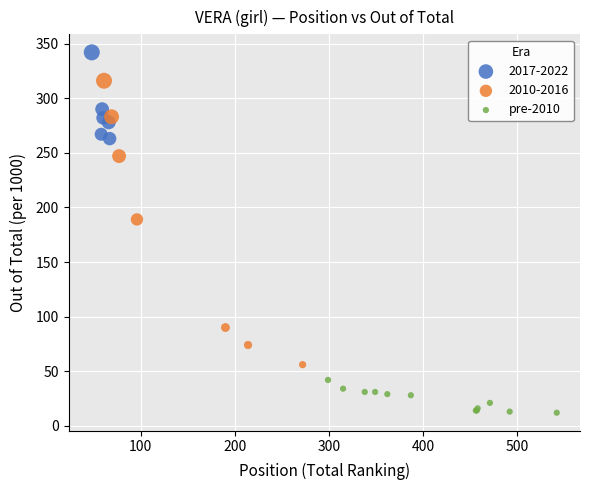

Which series has the largest Y range (max minus min)?

2010-2016